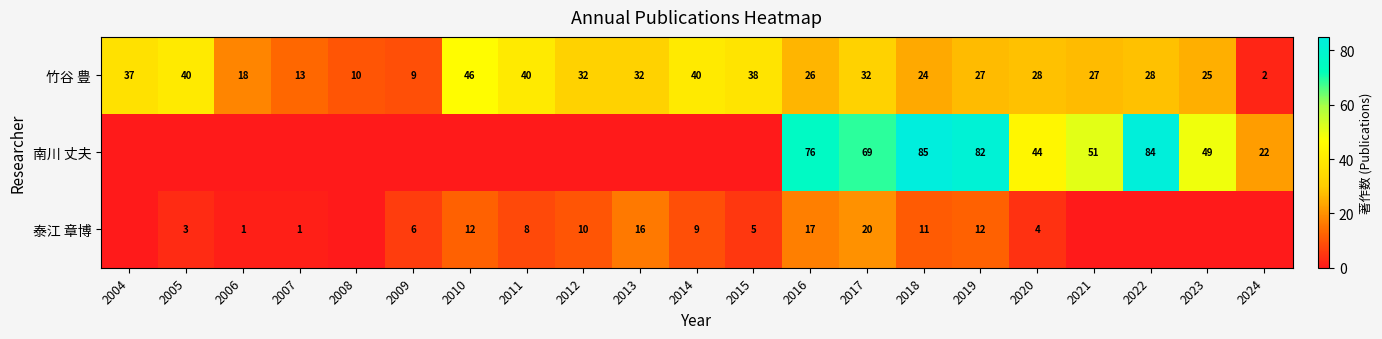

What is the difference between the highest and lowest values at 2018?

74